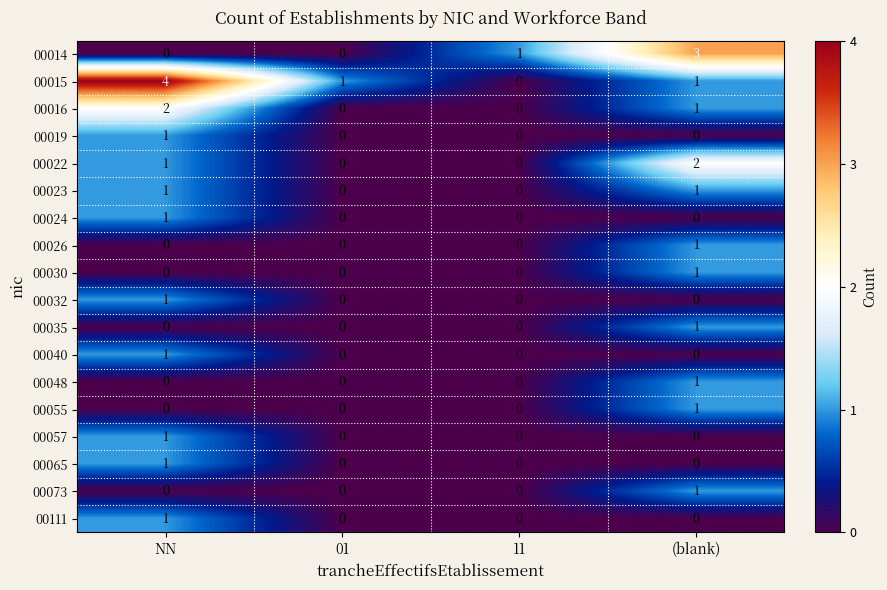

The 00057 series shows 0 at 01. True or false?

True